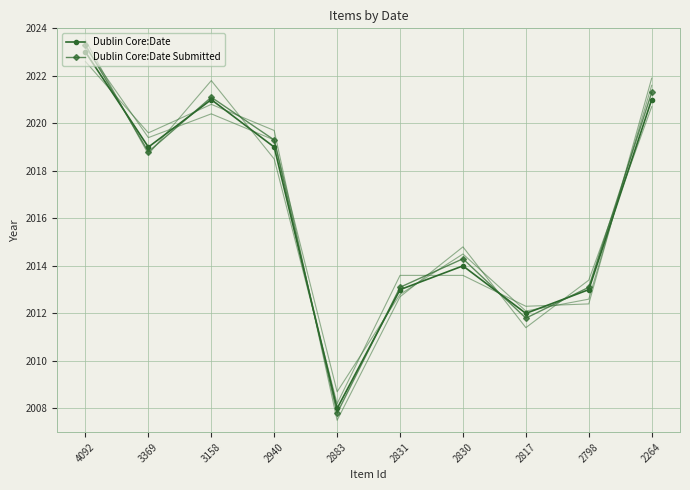

Where does the Dublin Core:Date series first go above 2019?

4092